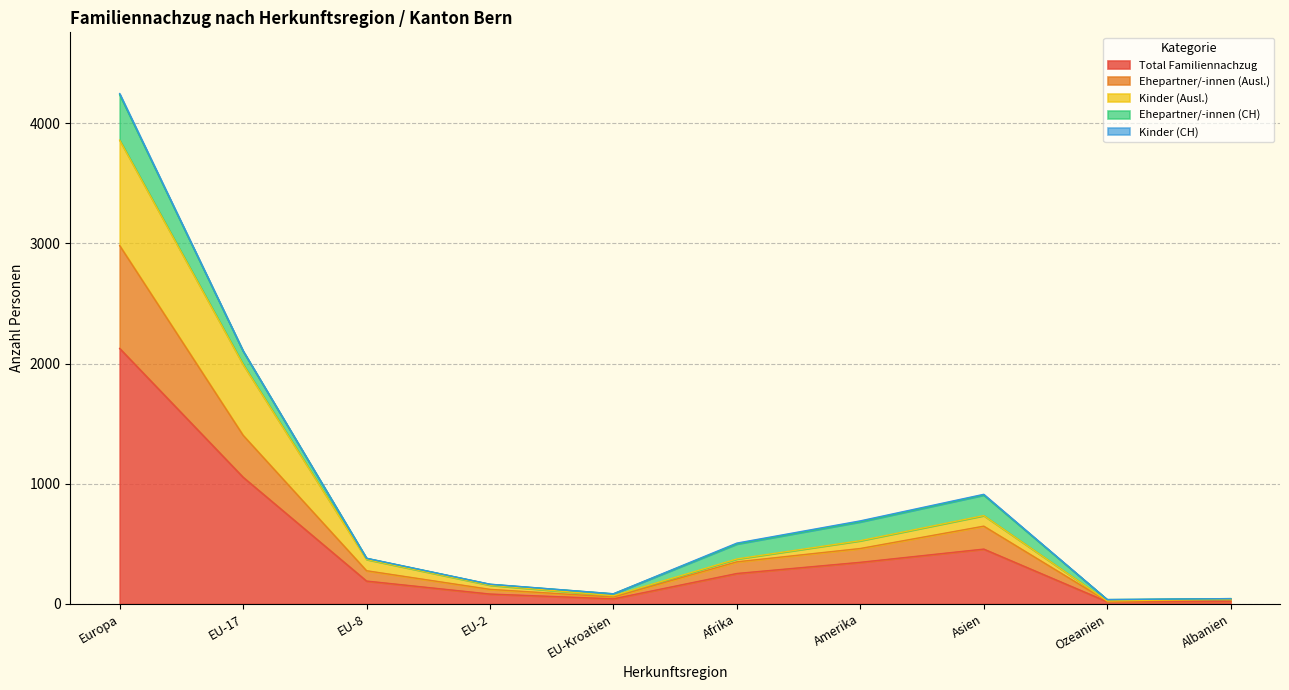

The Total Familiennachzug series shows 3819 at Europa. True or false?

False